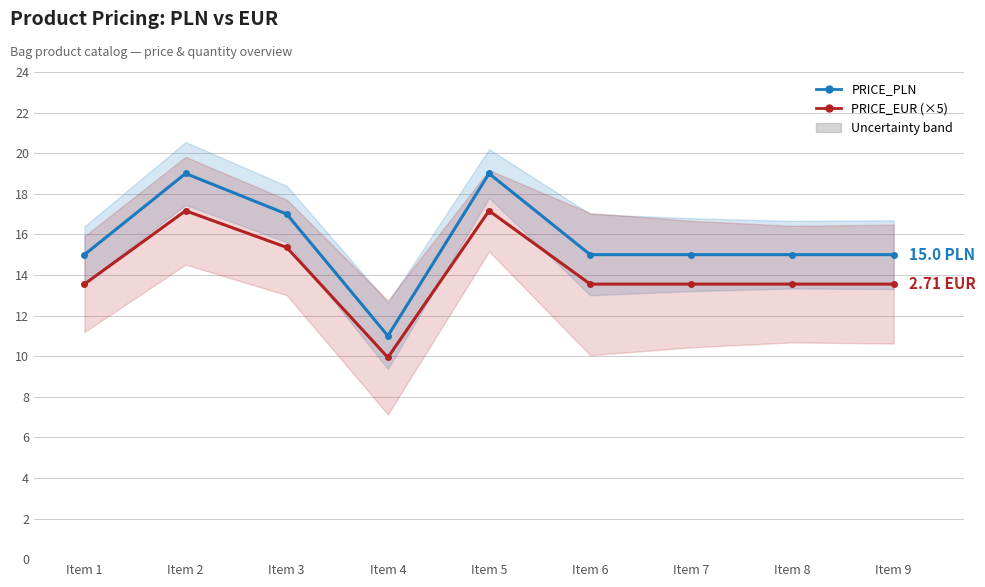

How many interior local peaks does the PRICE_PLN series have?

2